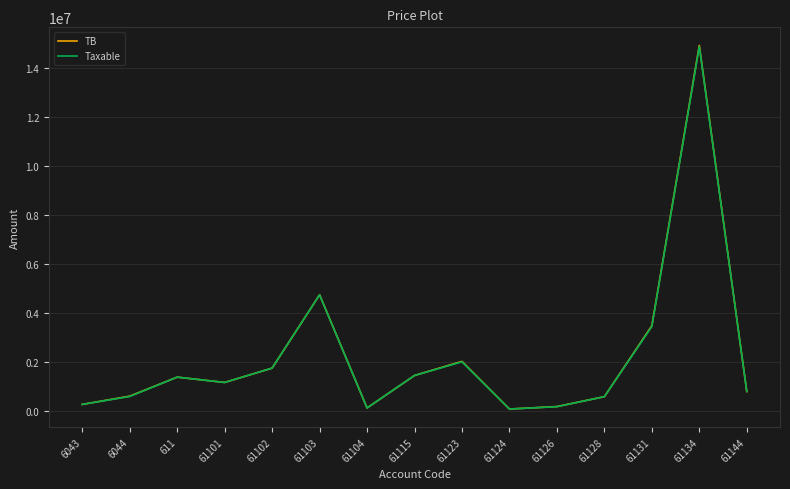

What is the approximate value of Taxable at 611?

1366068.5